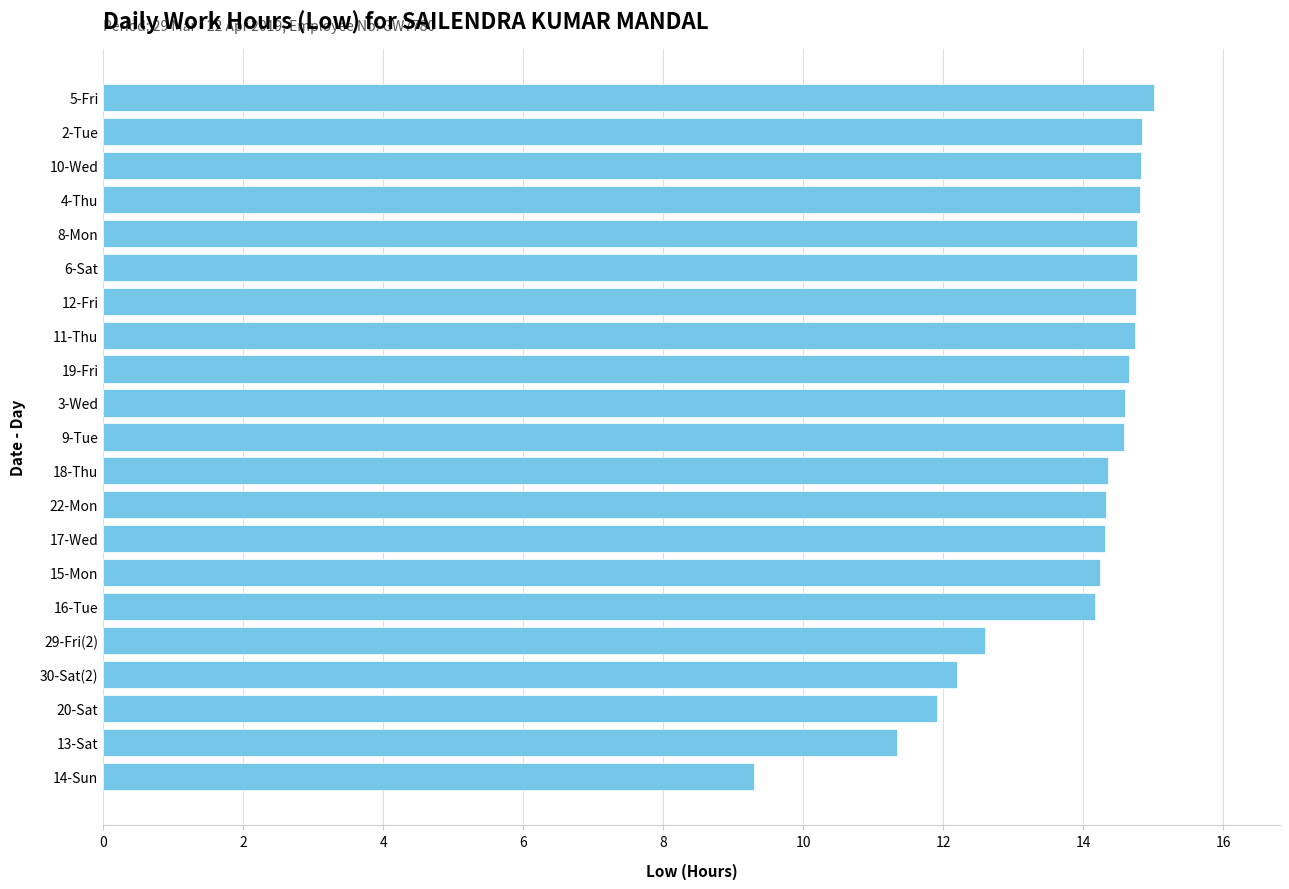

Which has a higher value, 11-Thu or 20-Sat?

11-Thu